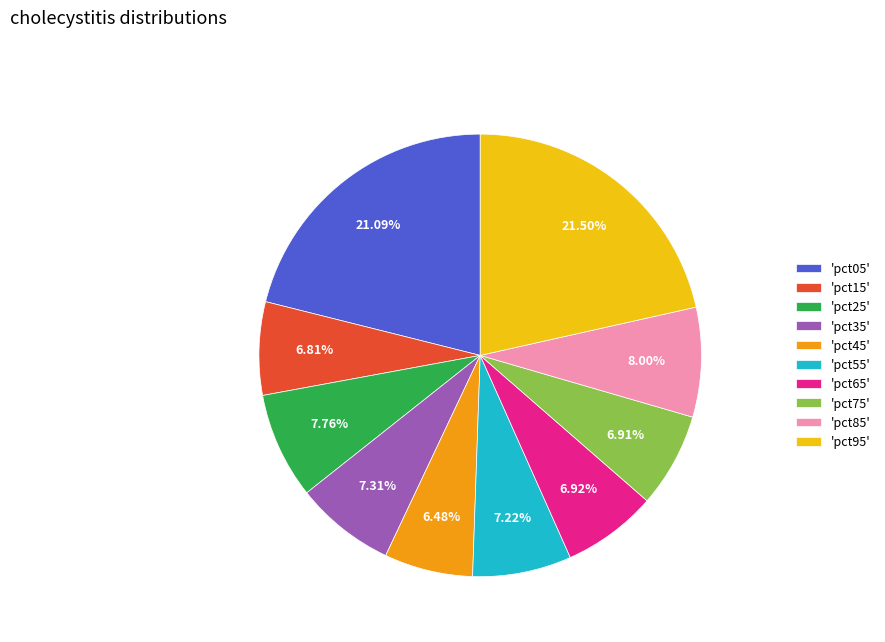

Combined, do 'pct95' and 'pct65' account for over 50%?

No